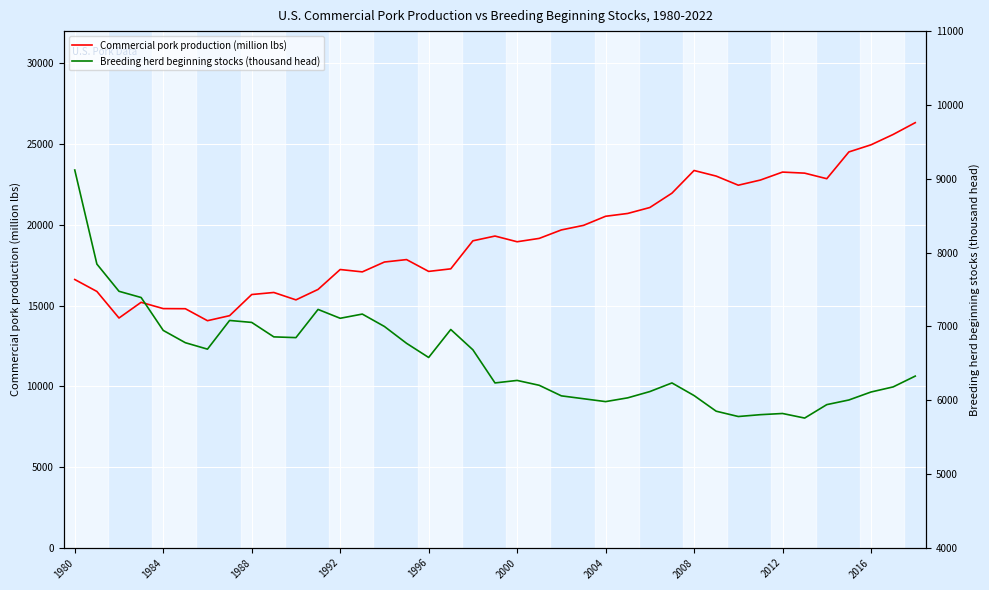

What is the difference between the maximum and second lowest values in the Commercial pork production (million lbs) series?

12099.8